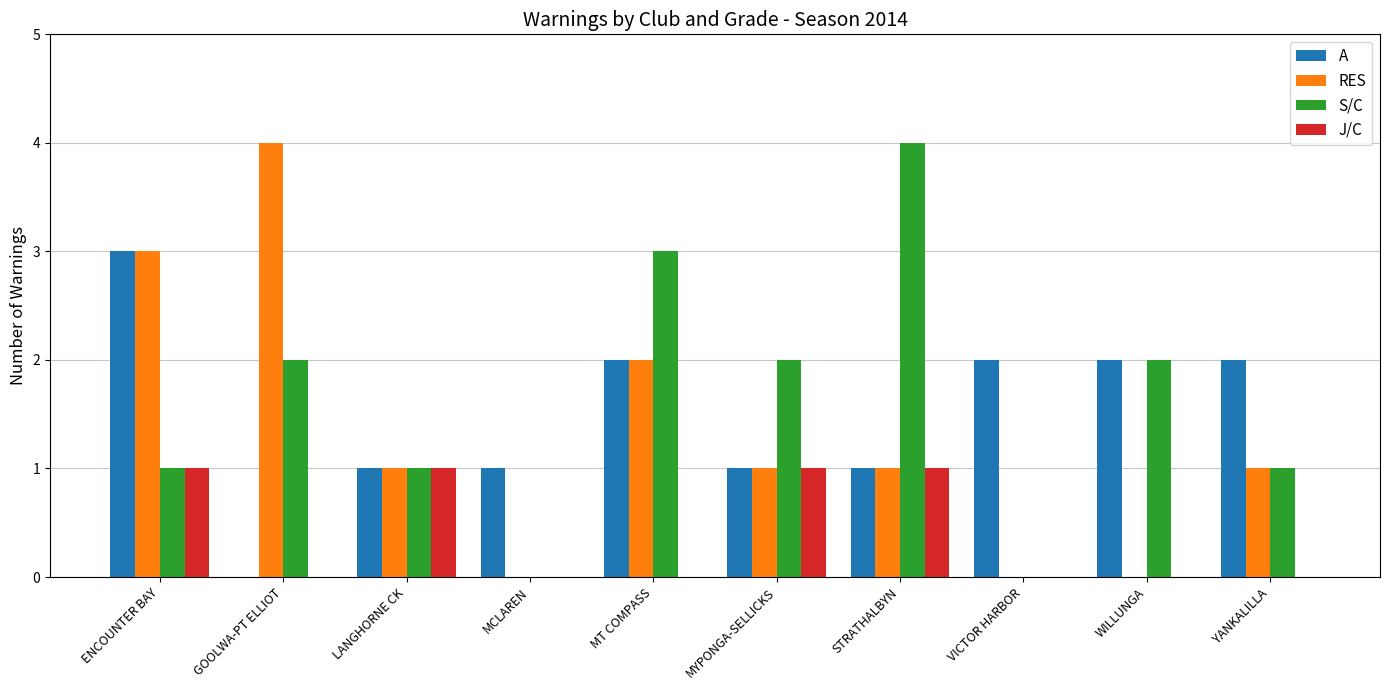

What is the greatest value displayed?

4